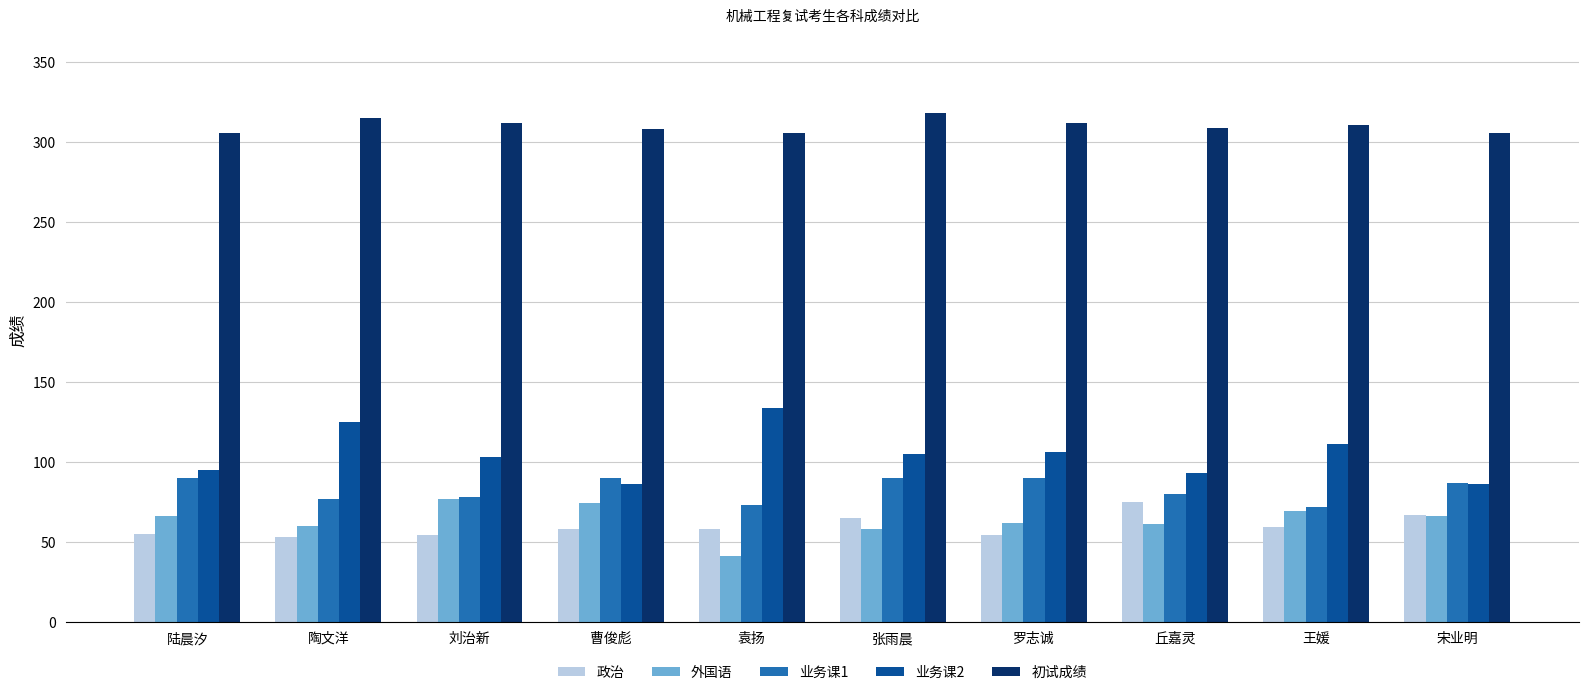

Is it true that 业务课2 equals 125 at 陶文洋?

True